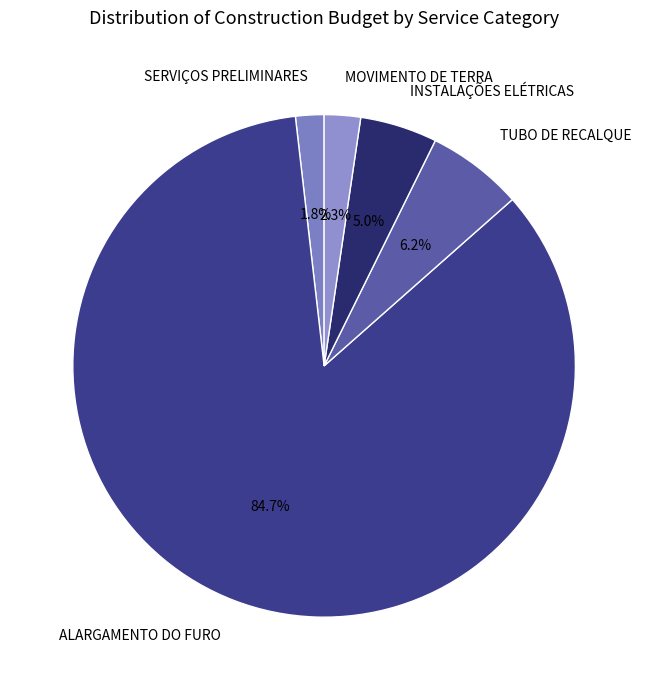

What is the majority slice?

ALARGAMENTO DO FURO